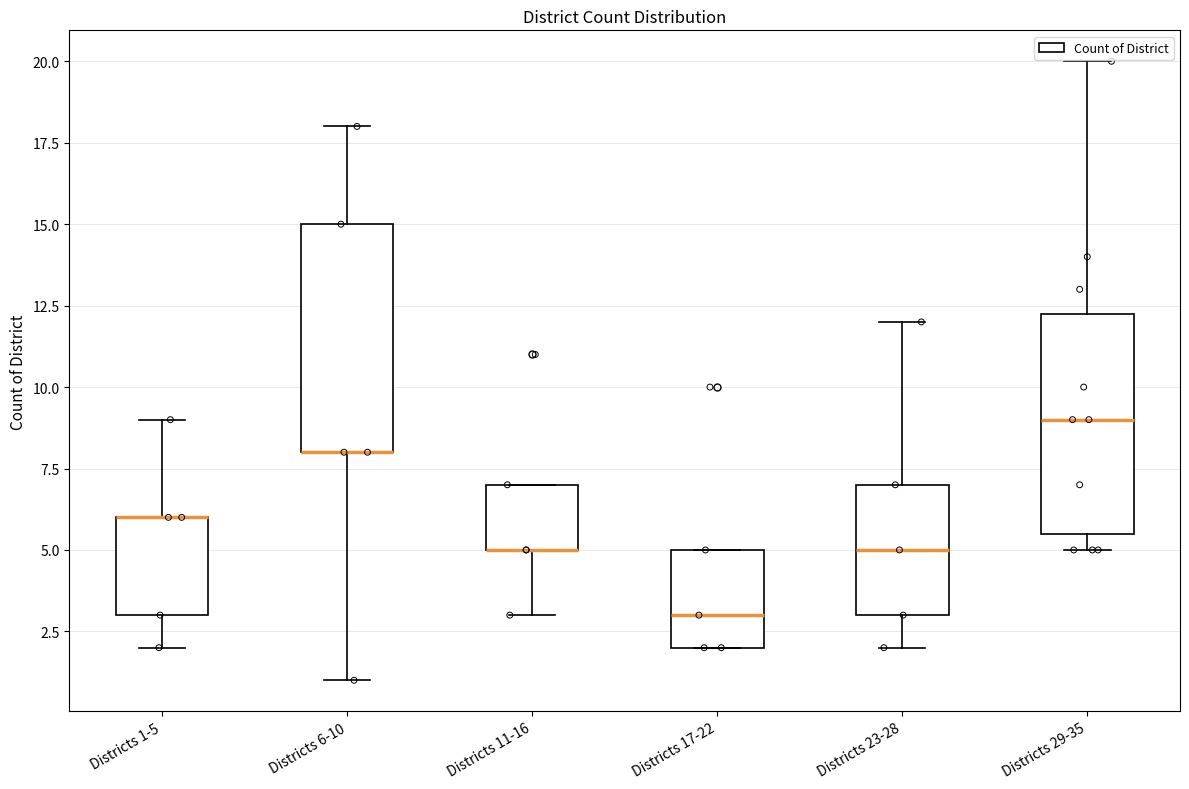

Reading left to right, transcribe this box plot: for each box, give where its median line is, the range the box spans, and where its two whiskers end, as read against the y-axis. The values are not printed on the chart, so give them approximately, as read against the axis.

Districts 1-5: median 6.0 (drawn on the box's upper edge), box 3.0 to 6.0, whiskers 2.0 to 9.0
Districts 6-10: median 8.0 (drawn on the box's lower edge), box 8.0 to 15.0, whiskers 1.0 to 18.0
Districts 11-16: median 5.0 (drawn on the box's lower edge), box 5.0 to 7.0, whiskers 3.0 to 7.0
Districts 17-22: median 3.0, box 2.0 to 5.0, whiskers 2.0 to 5.0
Districts 23-28: median 5.0, box 3.0 to 7.0, whiskers 2.0 to 12.0
Districts 29-35: median 9.0, box 5.5 to 12.5, whiskers 5.0 to 20.0